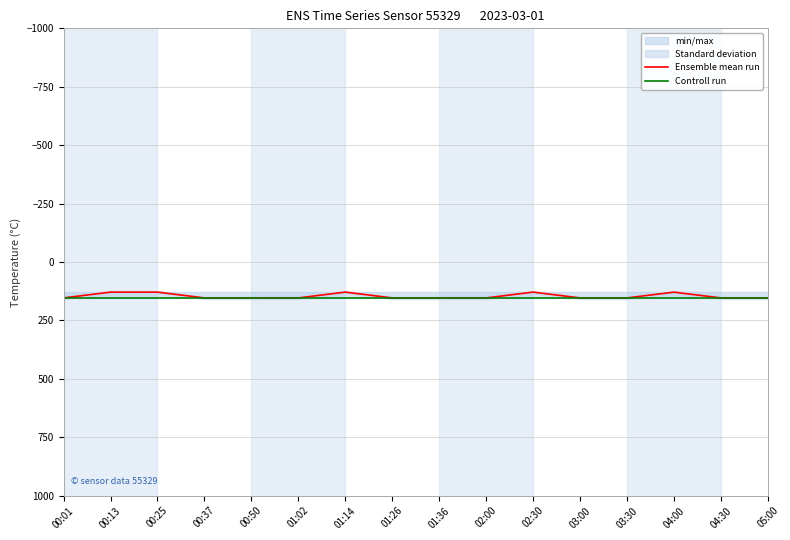

True or false: Controll run has a value of 264.1 at 00:01.

False